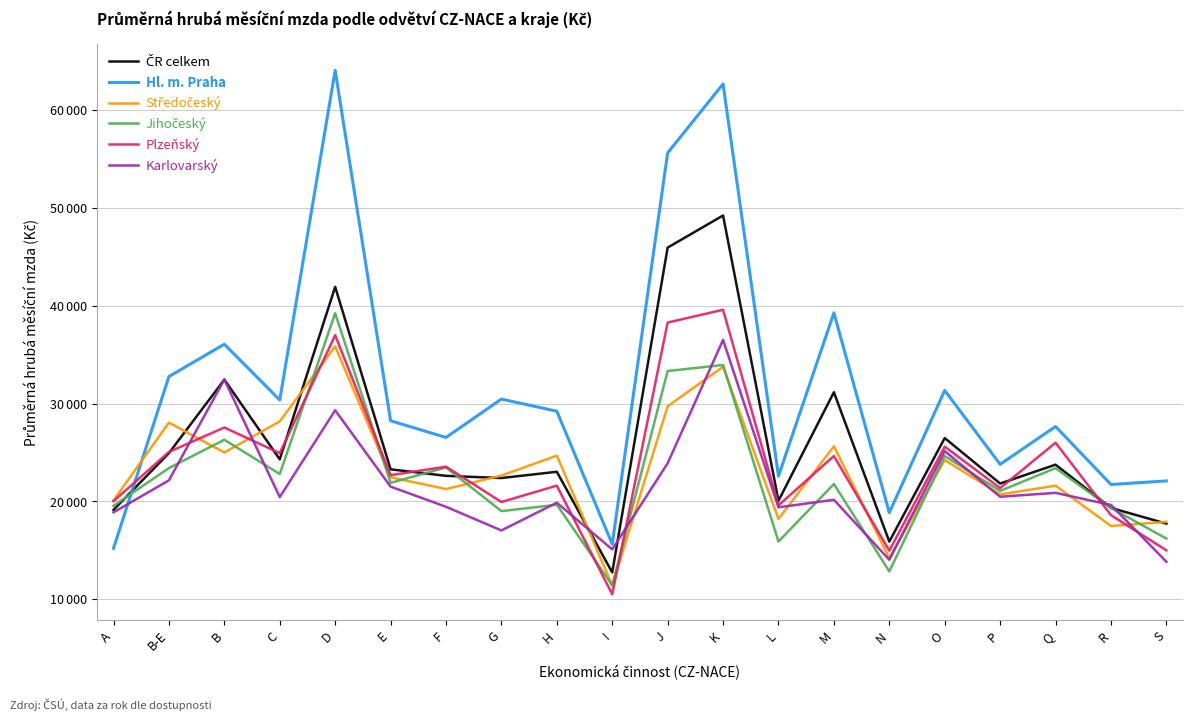

What is the highest value of the Plzeňský series?

39574